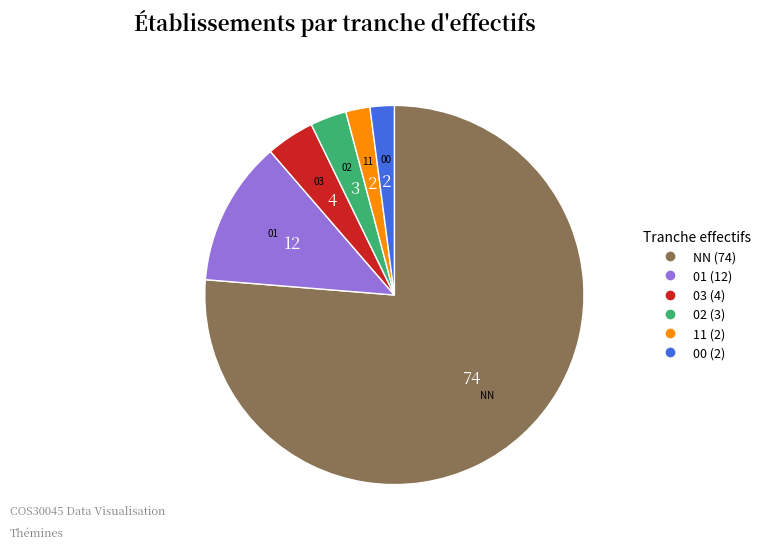

Is there a majority slice in this chart?

Yes